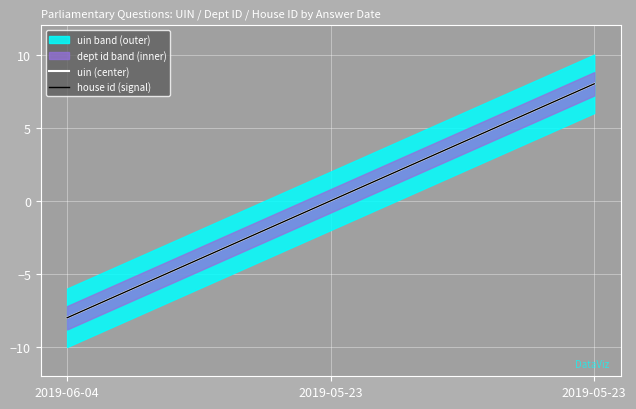

How many data points in uin (center) are less than 0?

1